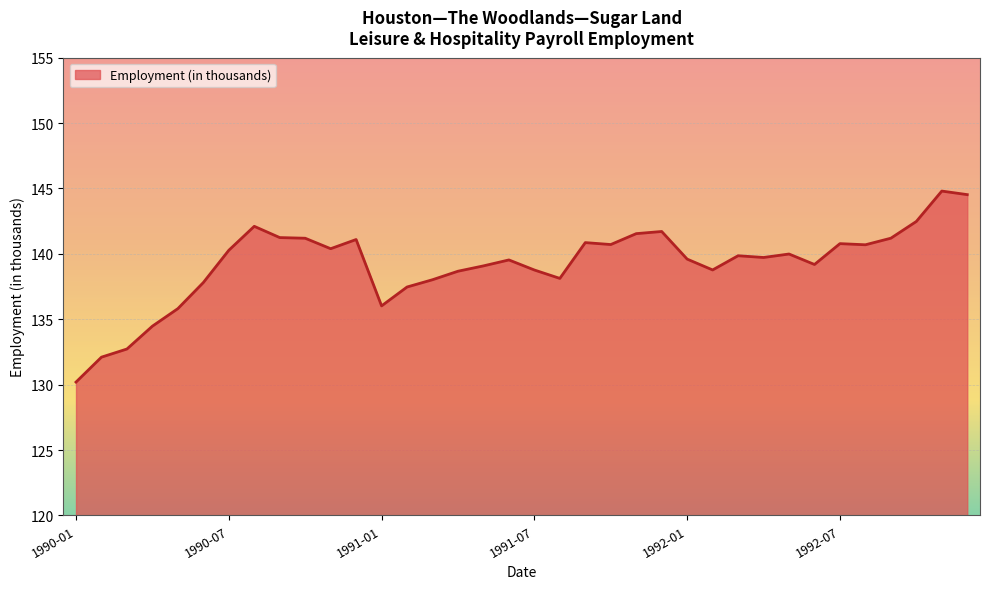

What is the average value?

139.2